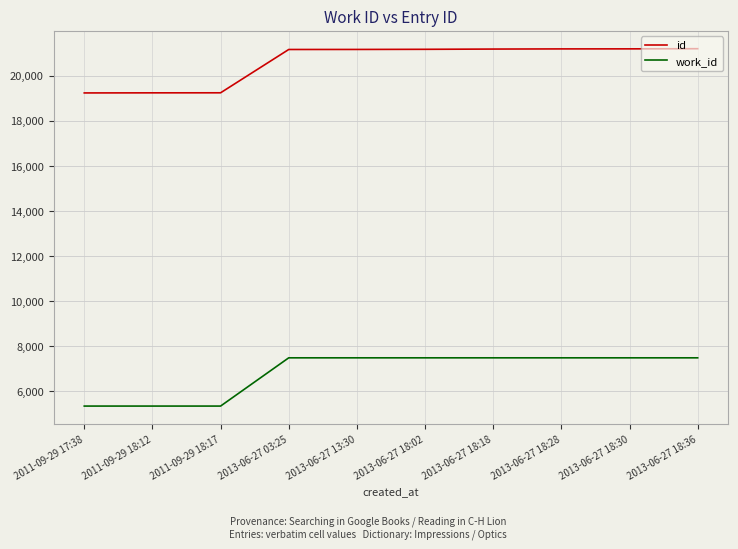

What is the highest value of the id series?

21205